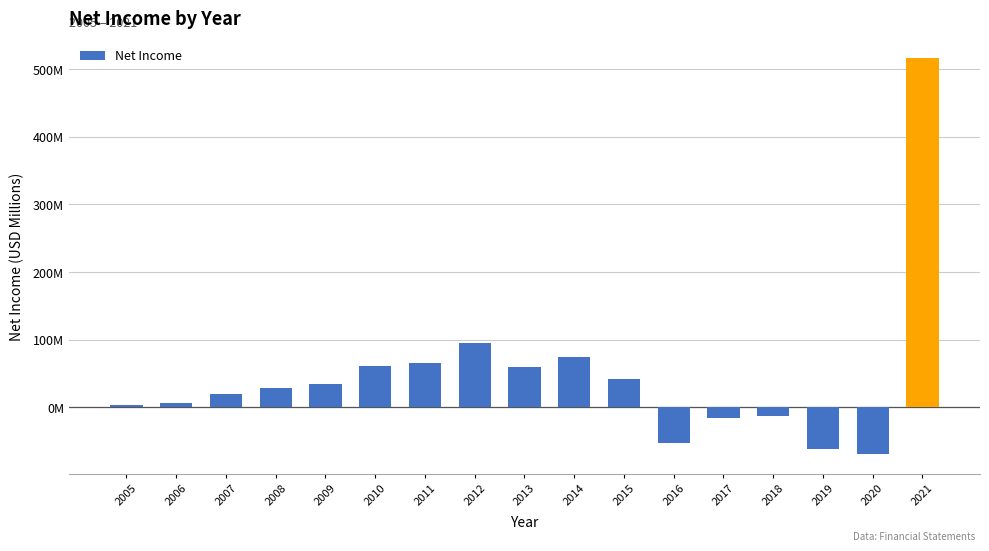

Are the bars horizontal?

No